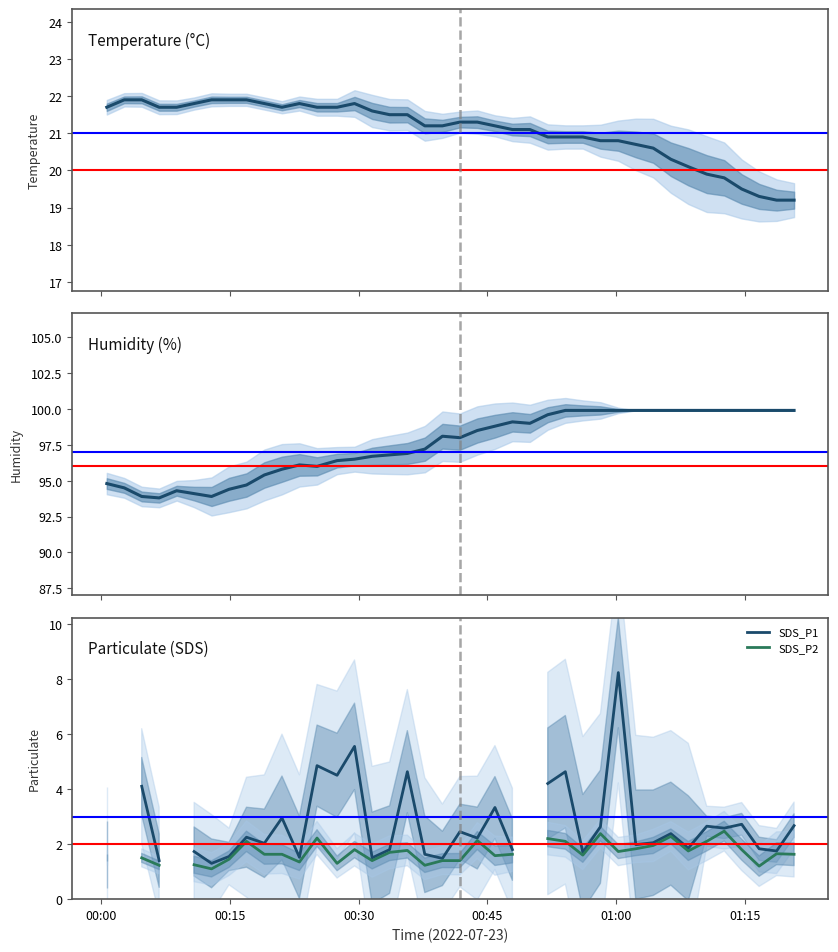

What is the sum of all Humidity (%) values?

3901.9